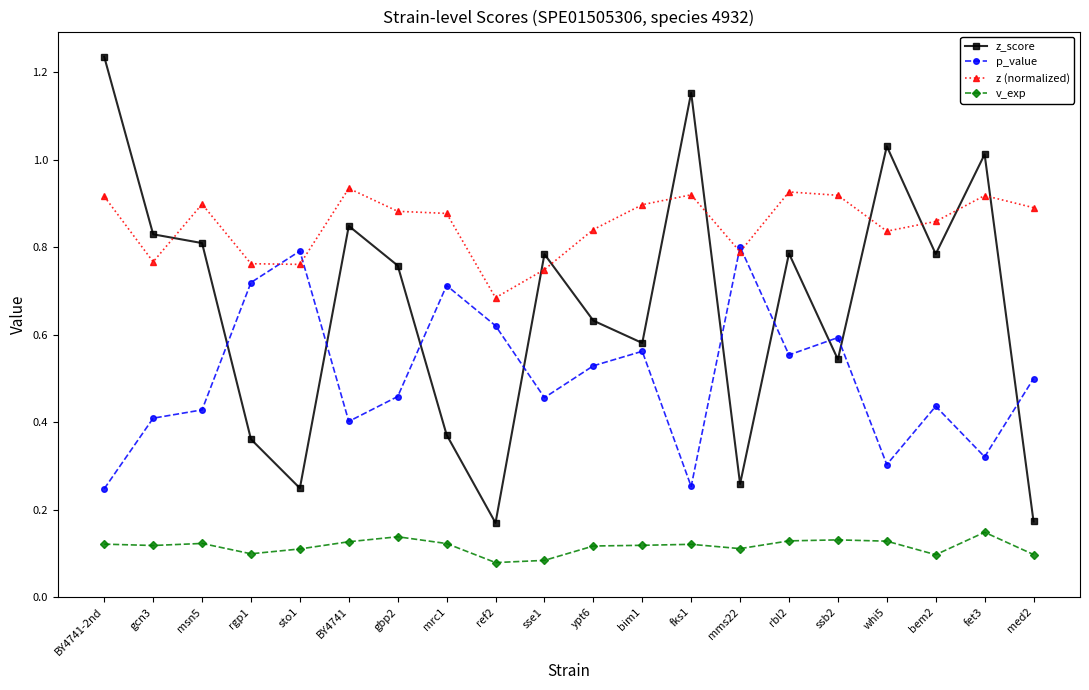

True or false: v_exp and p_value cross at least once.

False